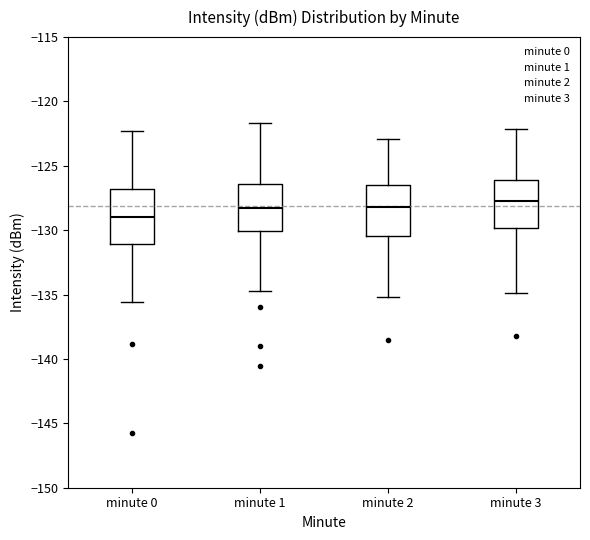

Where does the upper whisker of the box for minute 3 end on the y-axis? The values are not printed on the chart, so give them approximately, as read against the axis.

-122.0